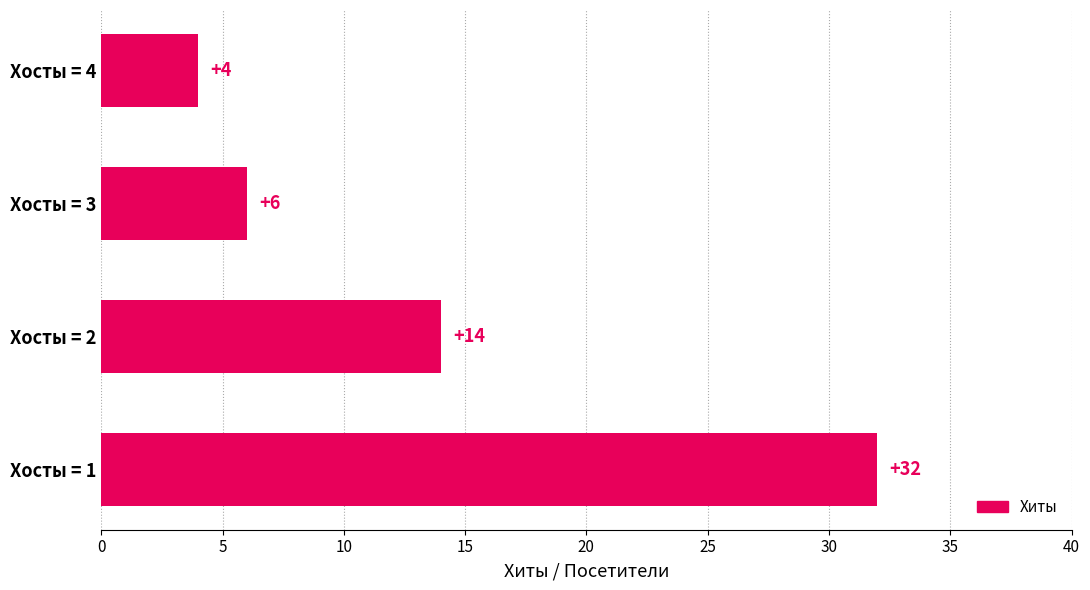

What is the difference between the second highest and second lowest values?

8